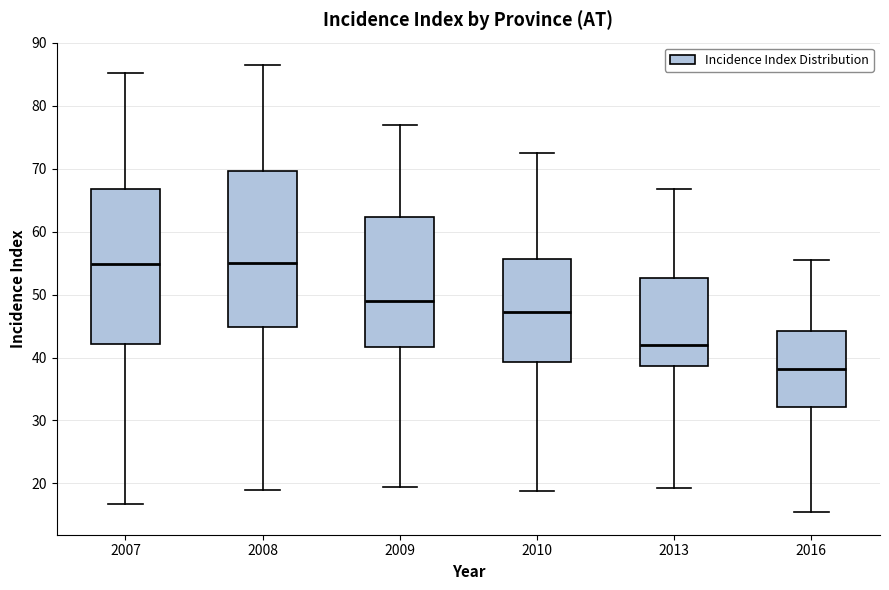

Reading left to right, read every box against the y-axis: the position of its median line, the range the box covers, and the ends of its whiskers. The values are not printed on the chart, so give them approximately, as read against the axis.

2007: median 55, box 42 to 67, whiskers 17 to 85
2008: median 55, box 45 to 70, whiskers 19 to 87
2009: median 49, box 42 to 62, whiskers 20 to 77
2010: median 47, box 39 to 56, whiskers 19 to 73
2013: median 42, box 39 to 53, whiskers 19 to 67
2016: median 38, box 32 to 44, whiskers 15 to 56